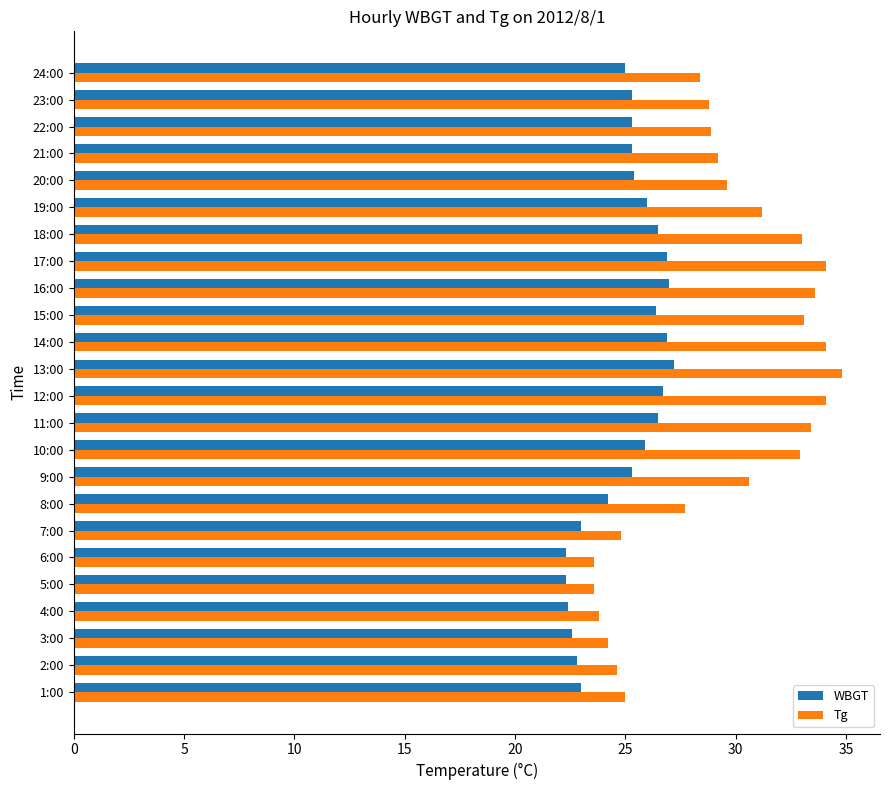

Which series has the largest range (max minus min)?

Tg